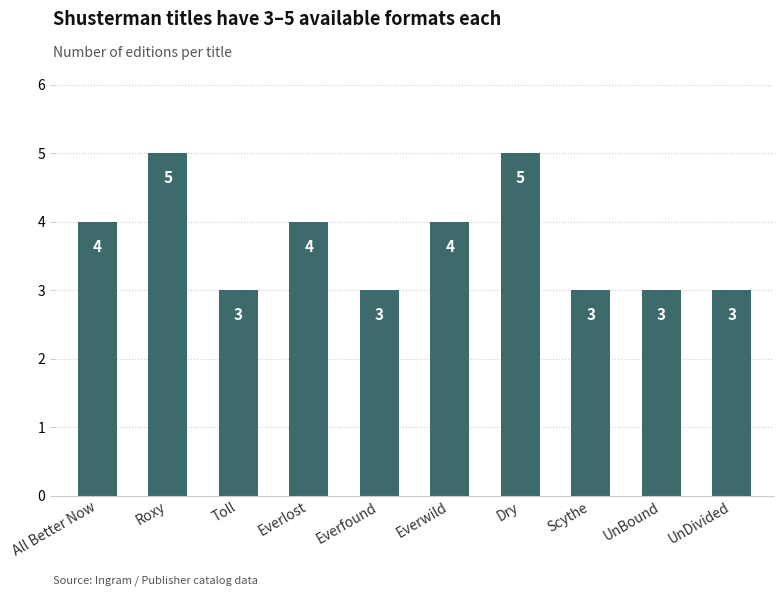

How many bars are there in total?

10